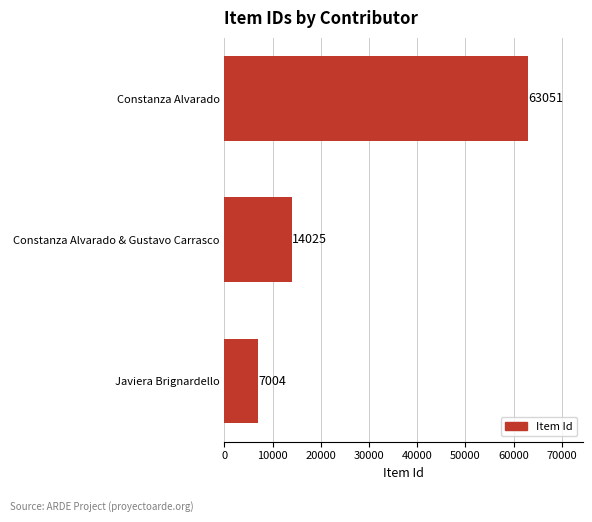

List the labels in order of value, smallest first.

Javiera Brignardello, Constanza Alvarado & Gustavo Carrasco, Constanza Alvarado